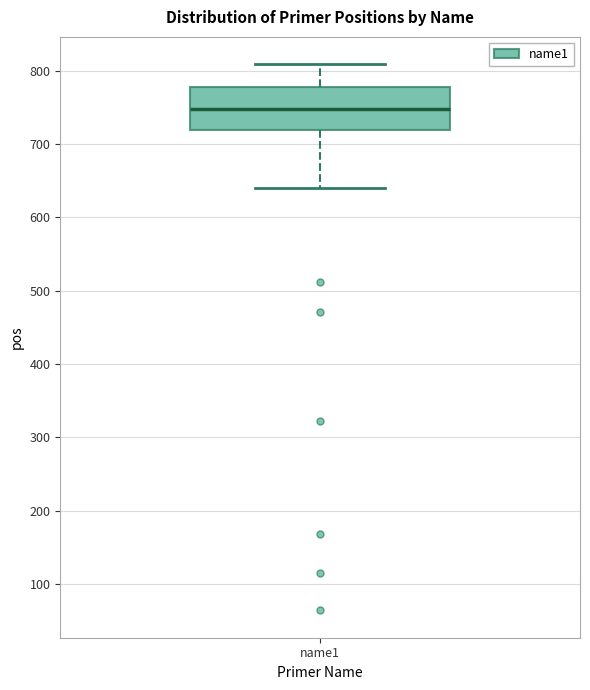

Read this box plot against the y-axis: the position of the median line, the range covered by the box, and the ends of both whiskers. The values are not printed on the chart, so give them approximately, as read against the axis.

median 750, box 720 to 780, whiskers 640 to 810